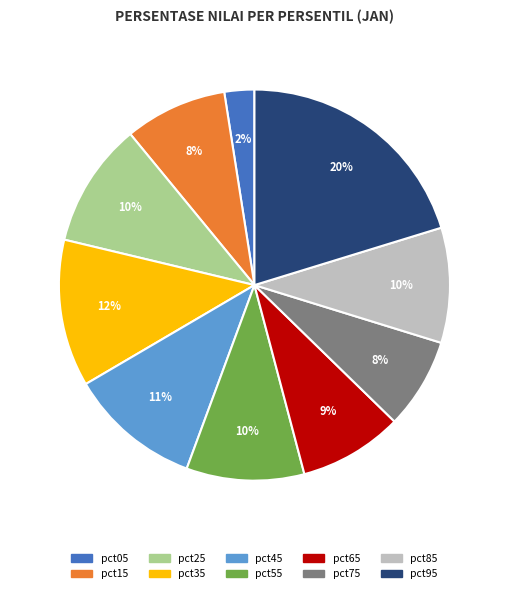

True or false: pct85 accounts for 10% of the total.

True